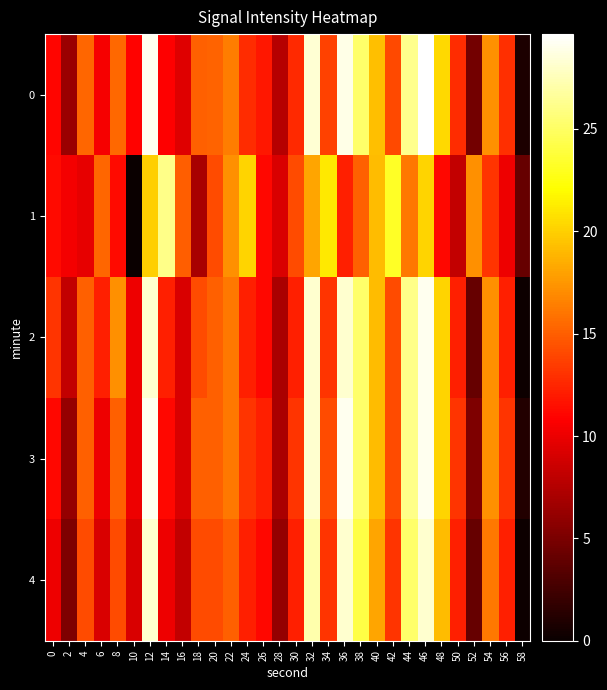

What is the total value across all series at 28?

37.2